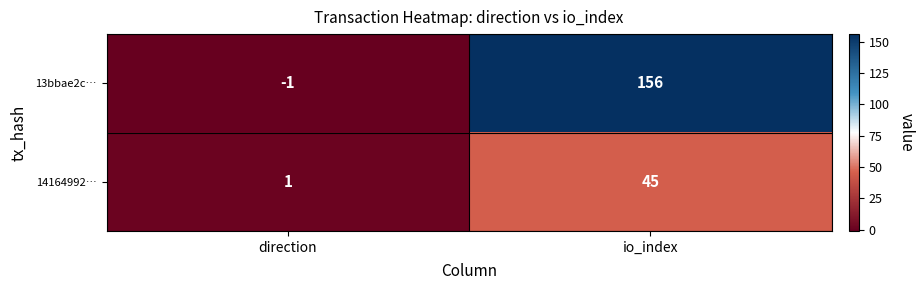

At how many categories does at least one series exceed 144?

1